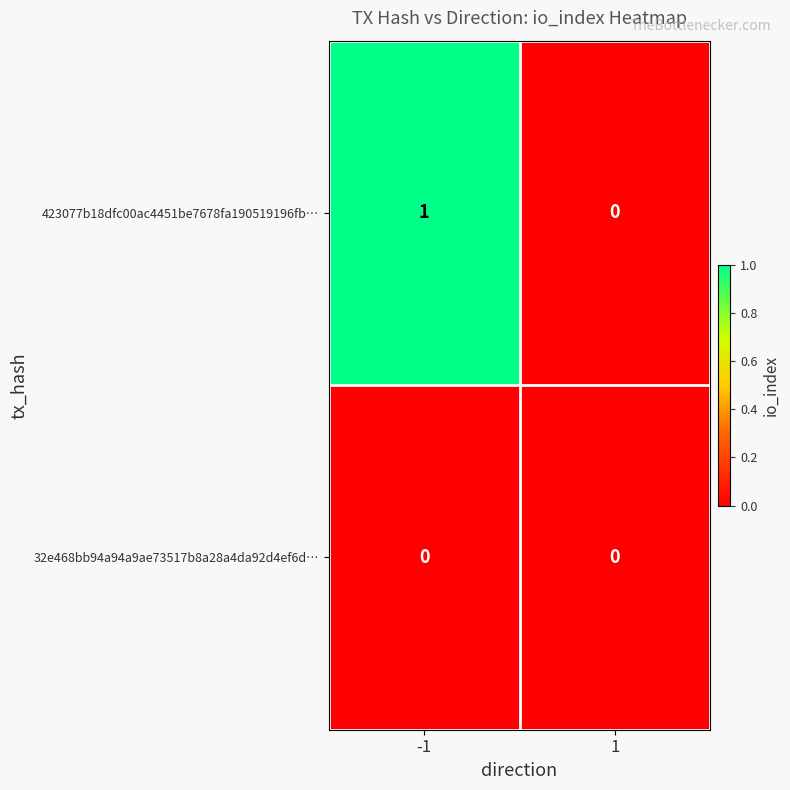

Which series has the largest total across all categories?

423077b18dfc00ac4451be7678fa190519196fb…